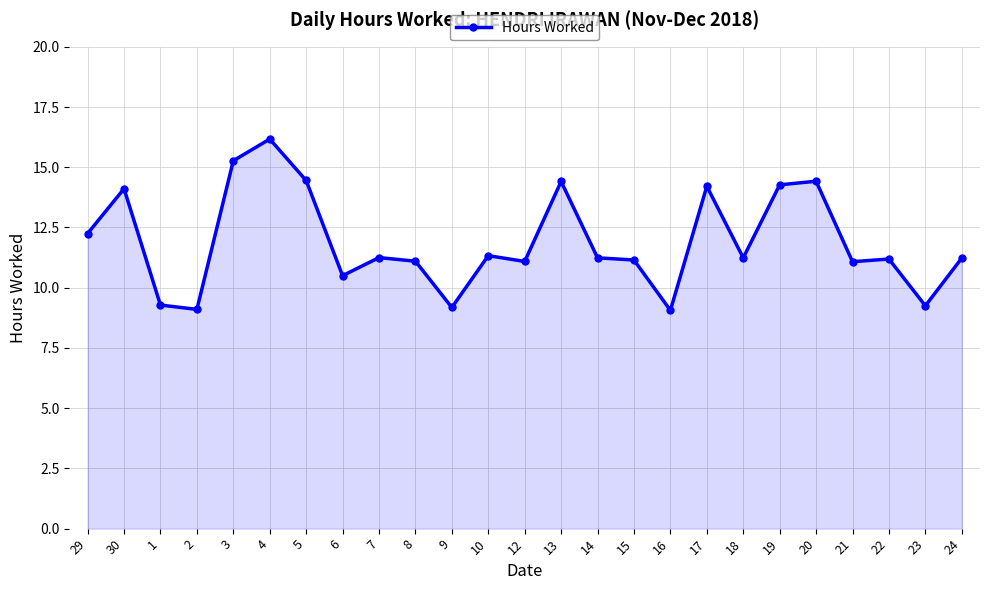

At which category does the data reach its first local peak?

30